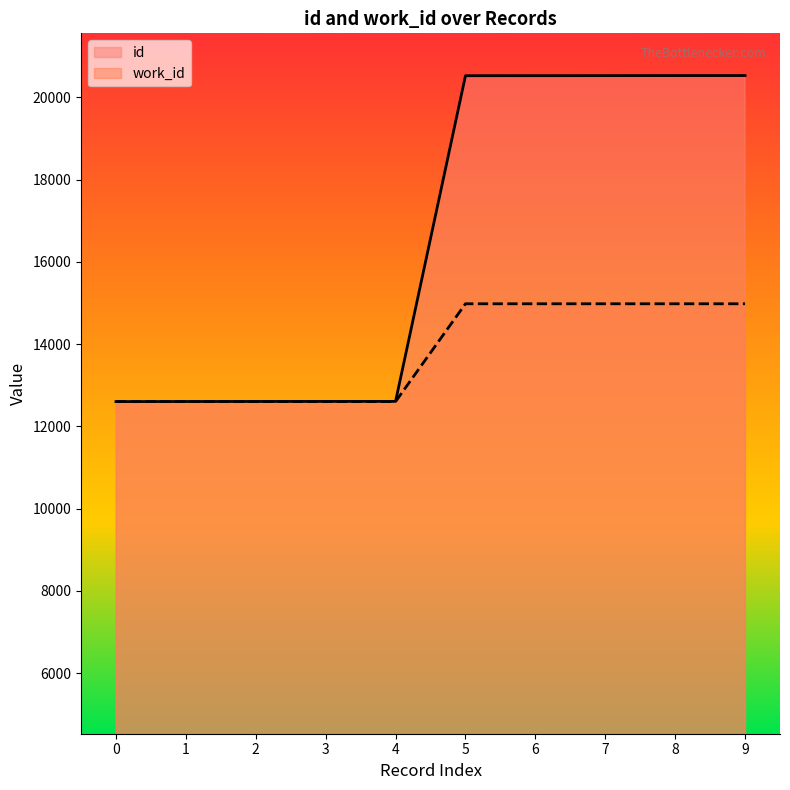

True or false: work_id and id intersect in this chart.

False